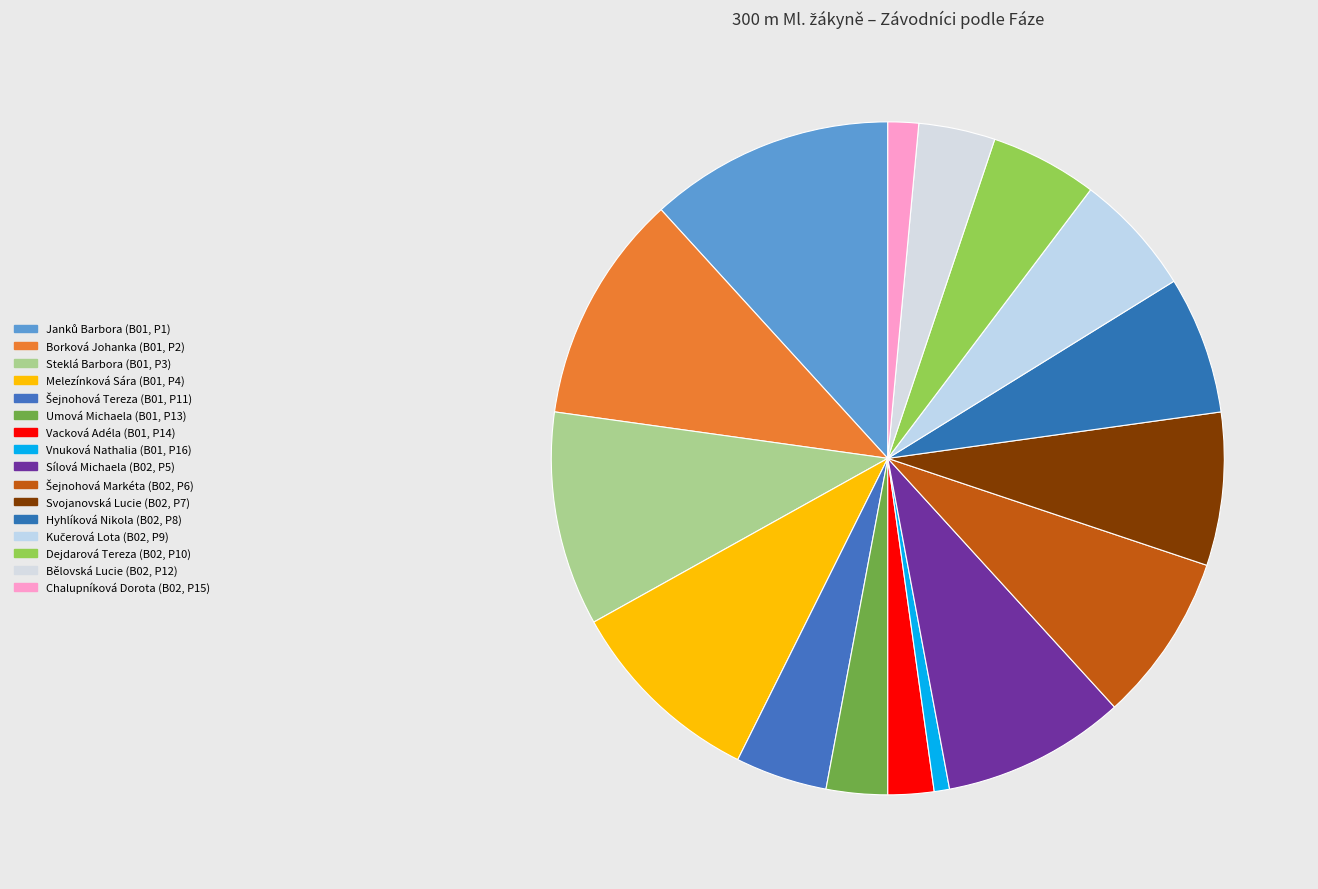

Is Vacková Adéla the majority of the pie?

No